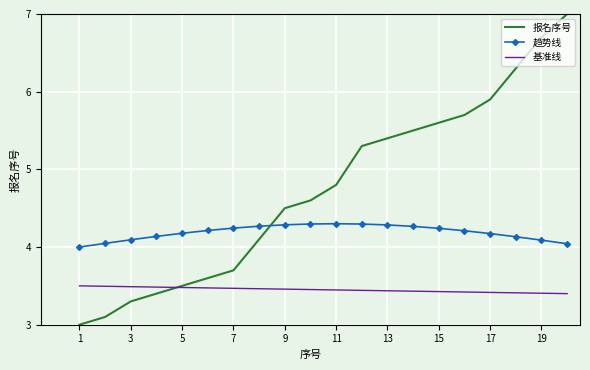

Which series ends up on top after the final intersection of 报名序号 and 趋势线?

报名序号